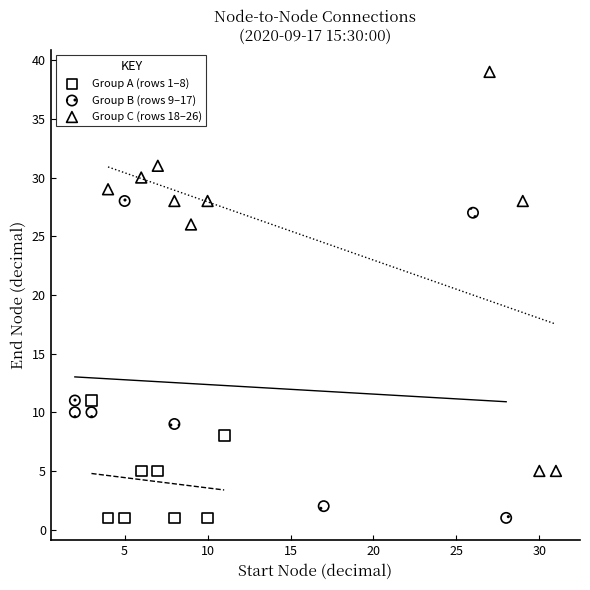

Which series has the largest Y range (max minus min)?

Group C (rows 18–26)